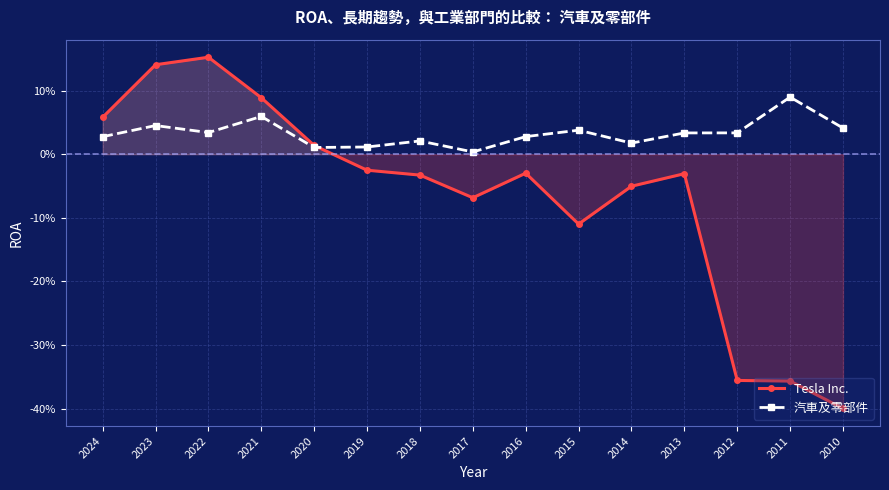

Between 2020 and 2014, which is larger?

2020